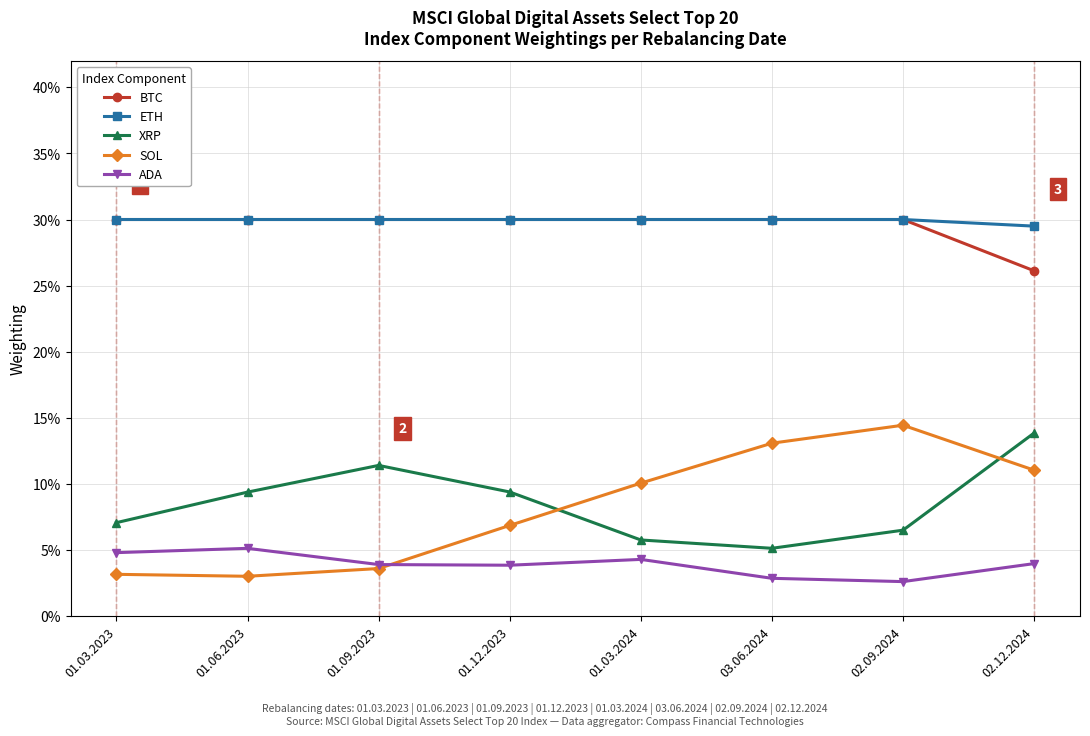

What position from the right is 01.03.2023?

8